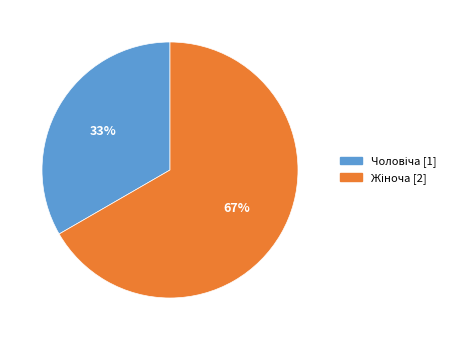

Count the number of slices in the pie.

2